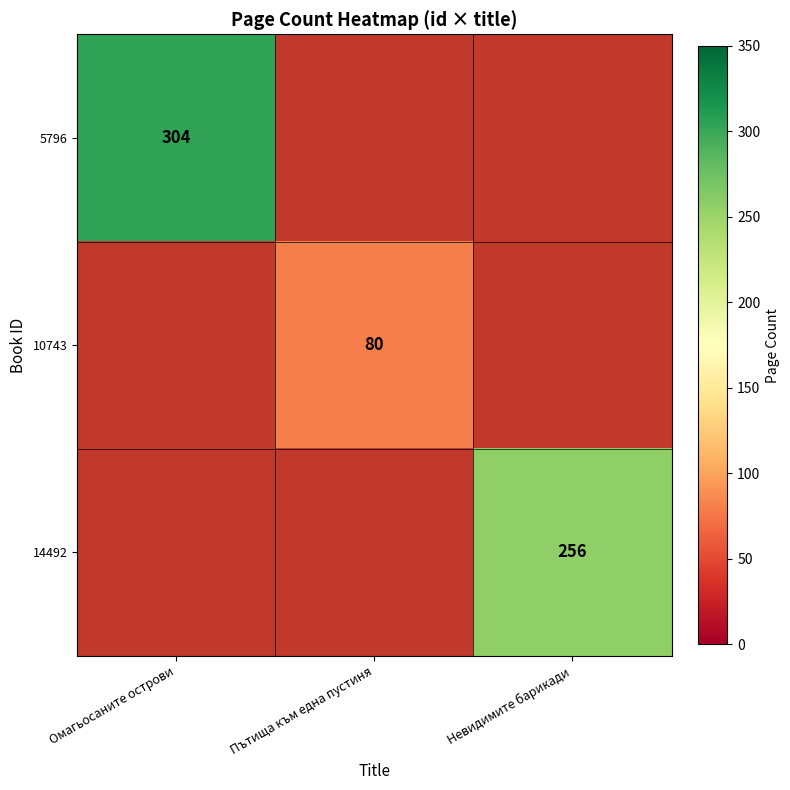

At how many categories does at least one series exceed 257?

1